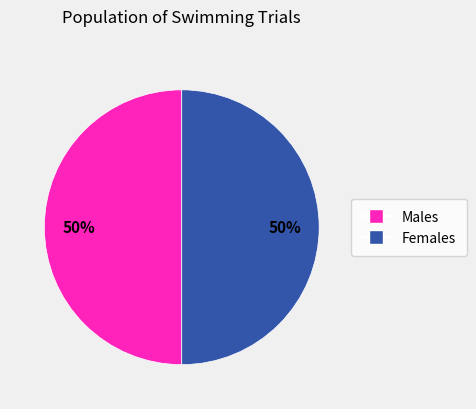

To the nearest percent, what is the average slice percentage?

50%